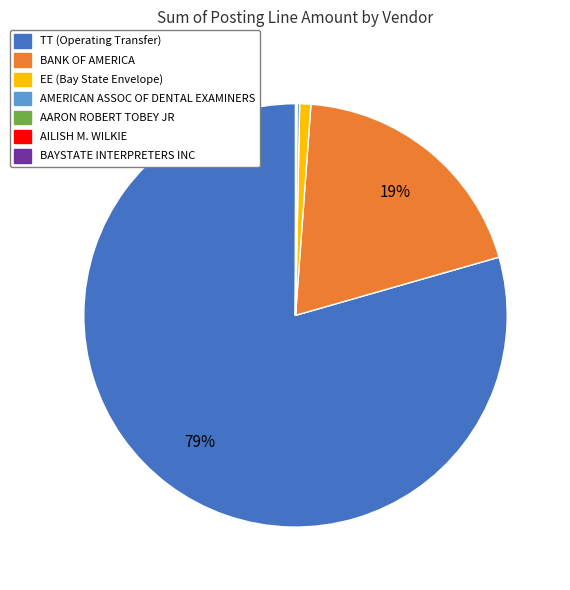

Does any single category account for the majority?

Yes